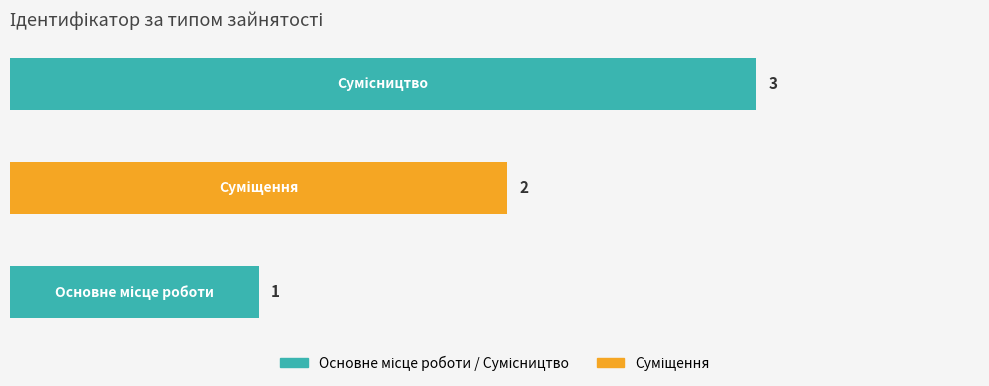

What is the sum of all values?

6